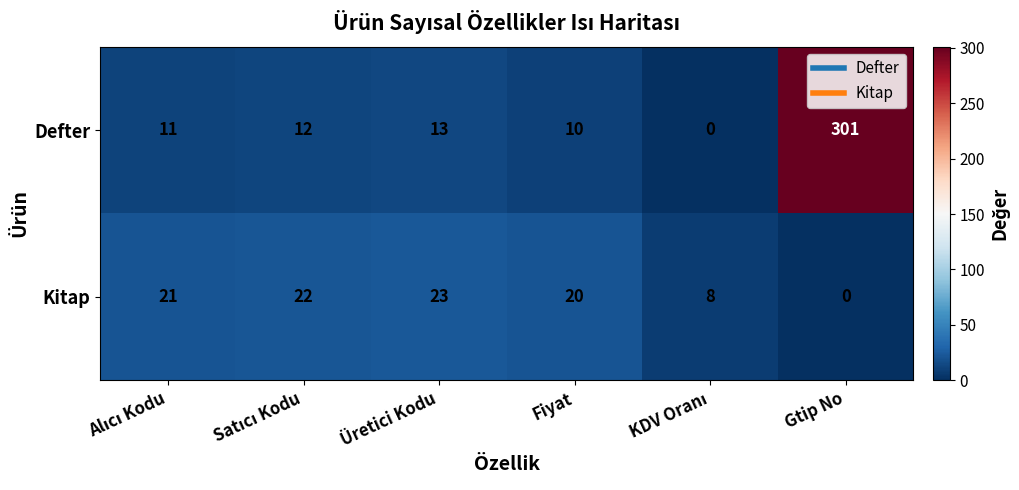

The value of Kitap at Üretici Kodu is 23. True or false?

True